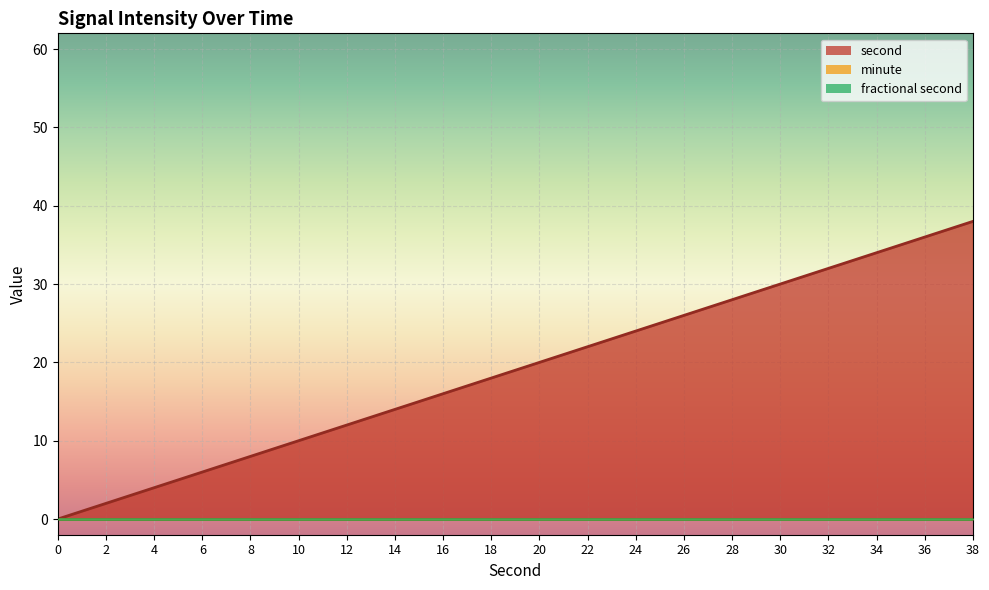

How many lines are shown in the chart?

3